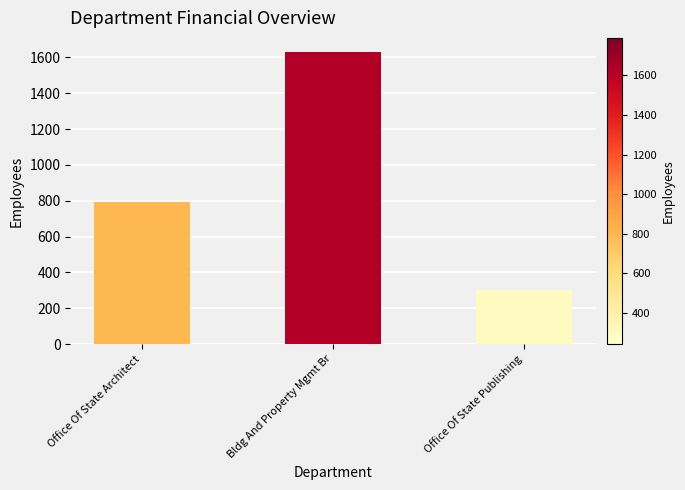

What is the average value?

907